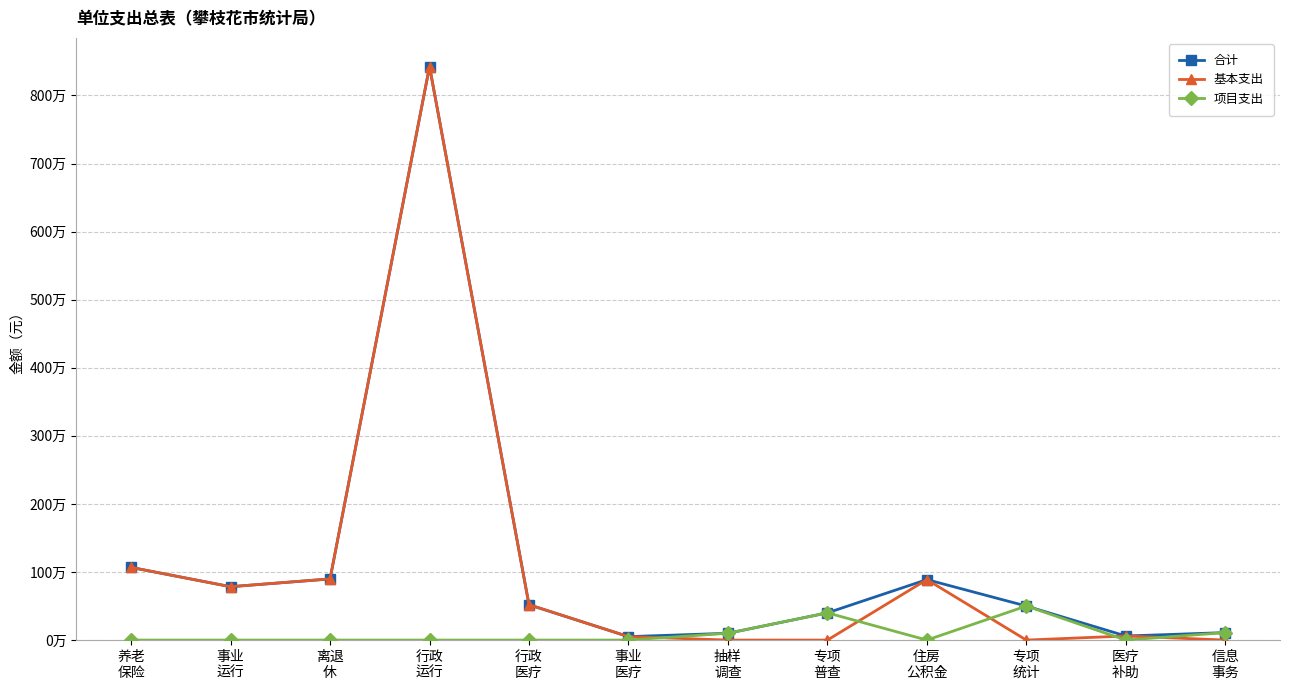

What are all the series names shown in the legend?

合计, 基本支出, 项目支出